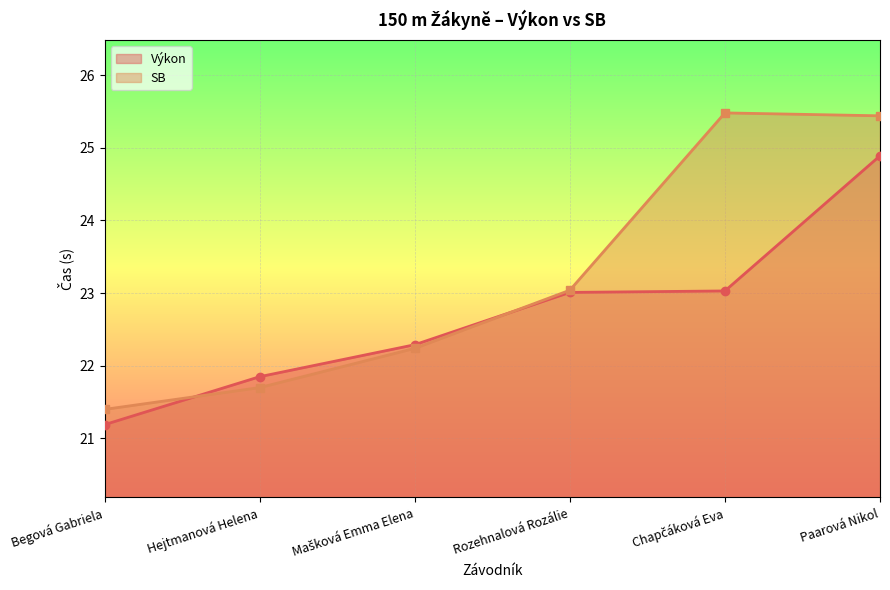

True or false: Výkon has a value of 28.5 at Hejtmanová Helena.

False